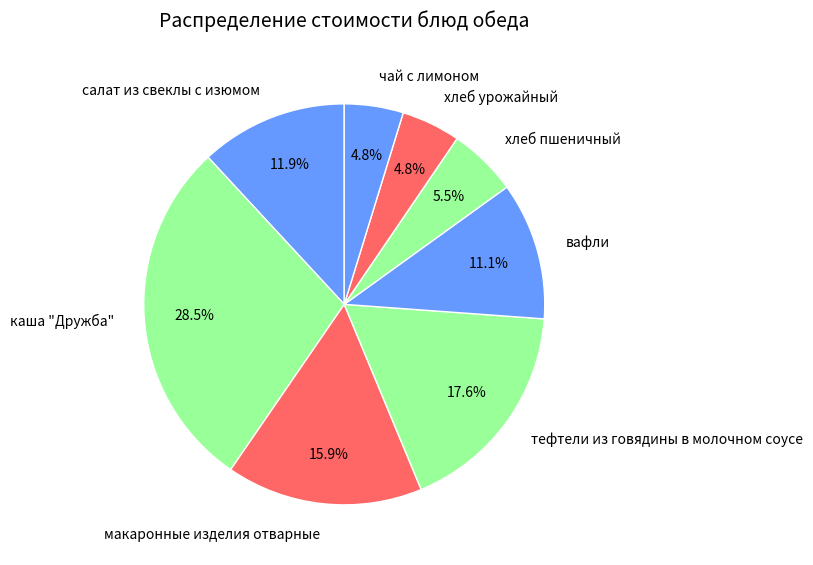

True or false: макаронные изделия отварные accounts for 7% of the total.

False